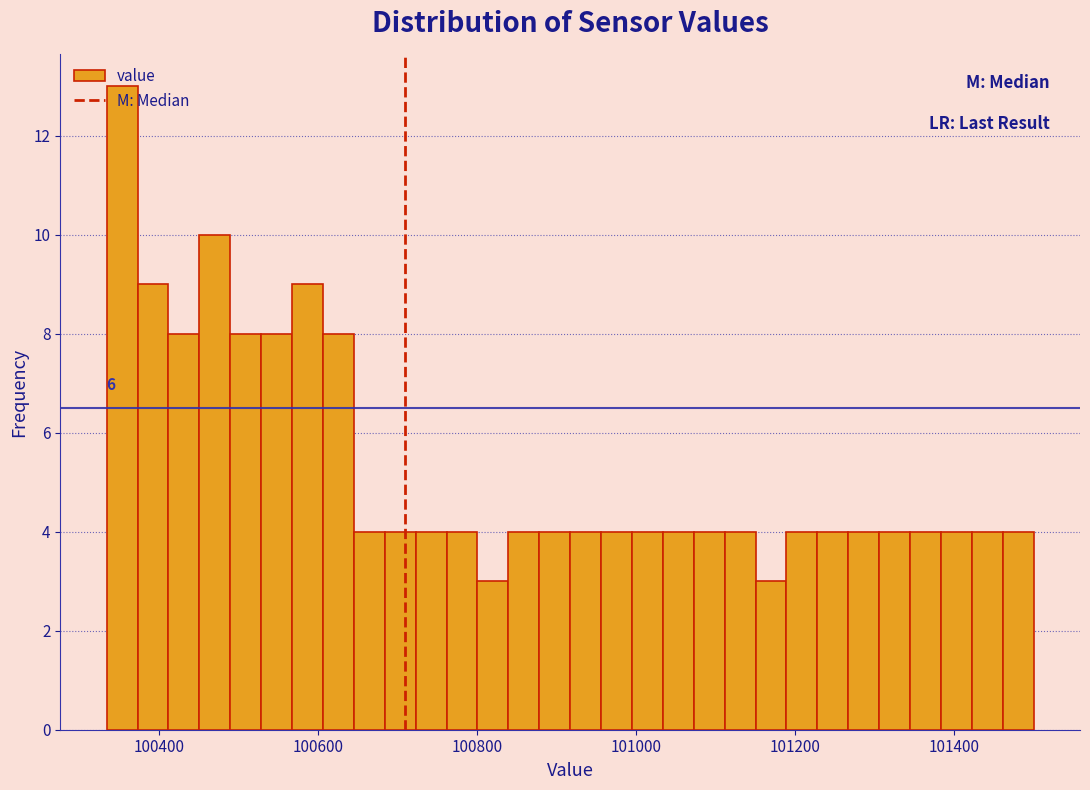

Around what value on the x-axis is the tallest bar? Give the approximate position of its centre, as read against the axis.

100360